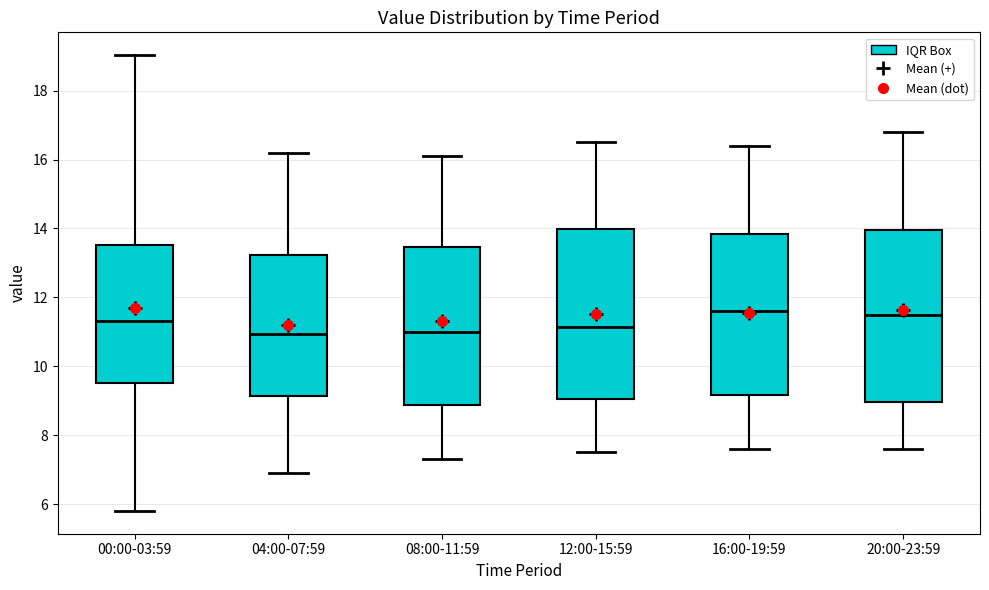

Reading left to right, read every box against the y-axis: the position of its median line, the range the box covers, and the ends of its whiskers. The values are not printed on the chart, so give them approximately, as read against the axis.

00:00-03:59: median 11.4, box 9.6 to 13.6, whiskers 5.8 to 19.0
04:00-07:59: median 11.0, box 9.2 to 13.2, whiskers 7.0 to 16.2
08:00-11:59: median 11.0, box 8.8 to 13.4, whiskers 7.4 to 16.2
12:00-15:59: median 11.2, box 9.0 to 14.0, whiskers 7.6 to 16.6
16:00-19:59: median 11.6, box 9.2 to 13.8, whiskers 7.6 to 16.4
20:00-23:59: median 11.6, box 9.0 to 14.0, whiskers 7.6 to 16.8